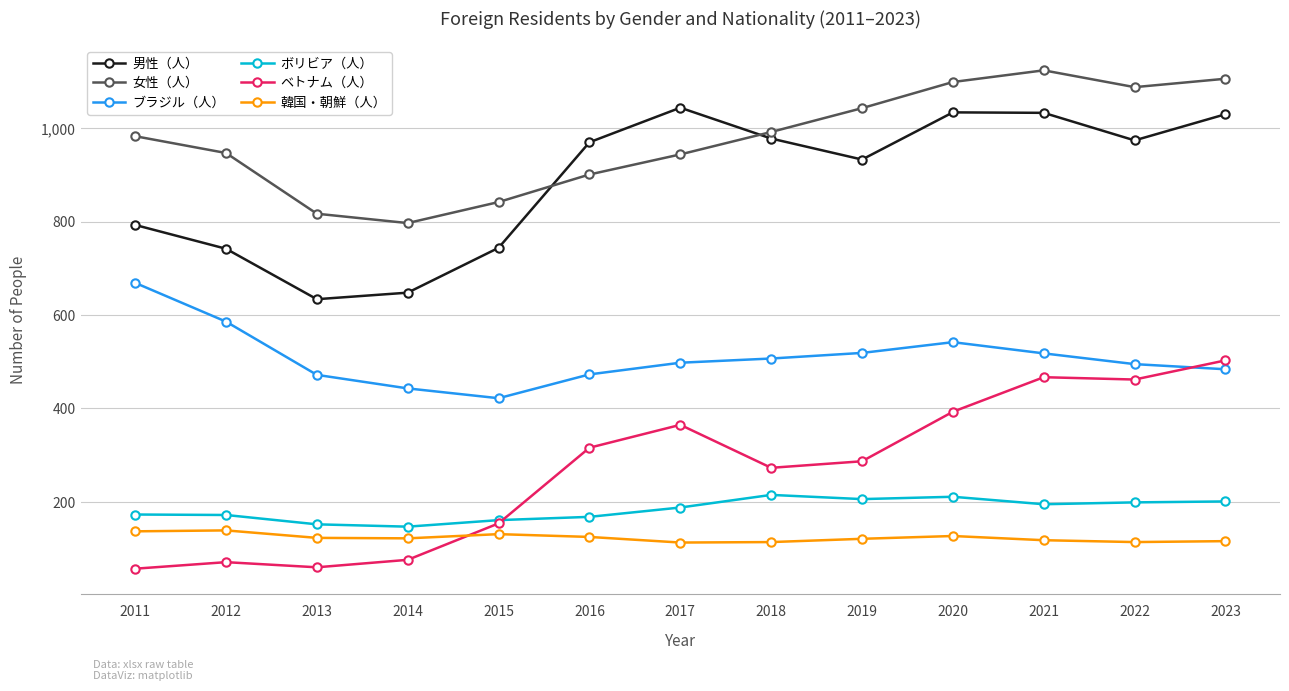

What is the difference between the highest and lowest values at 2017?

931